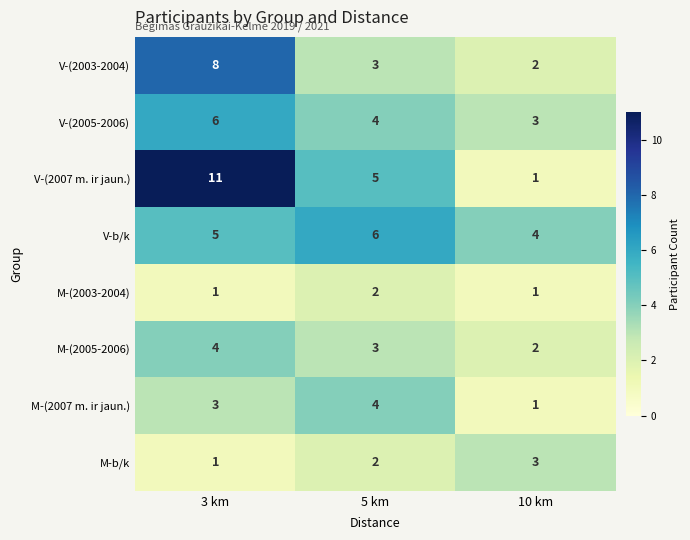

List the labels in order of V-(2005-2006) value, largest first.

3 km, 5 km, 10 km